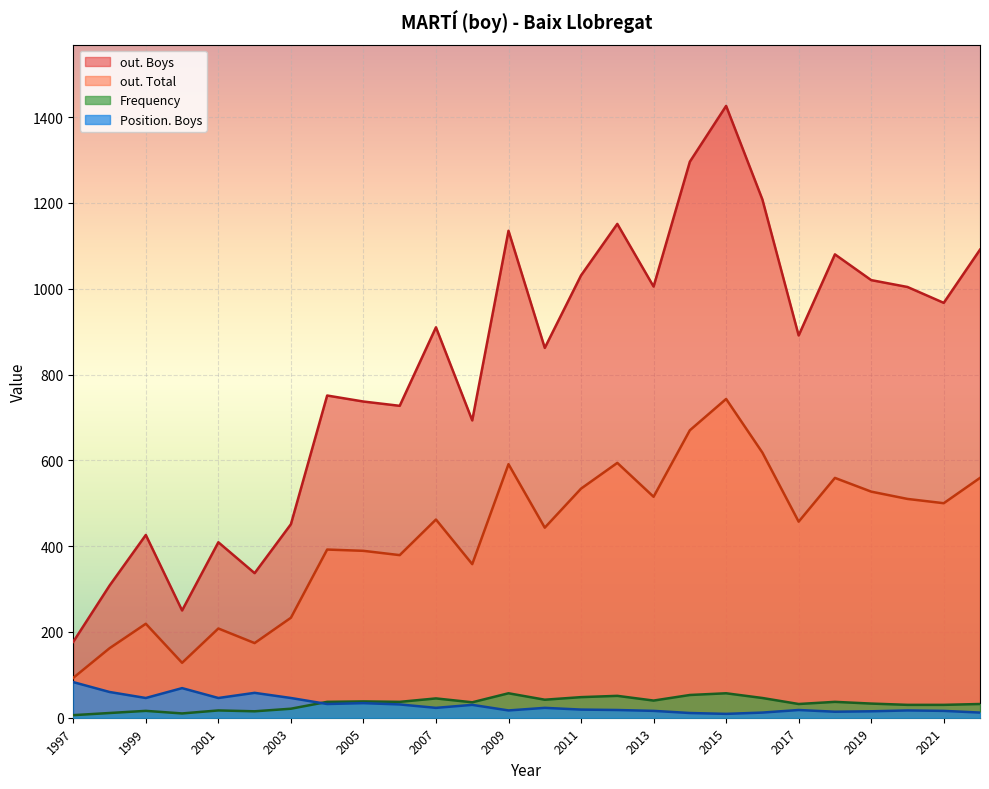

True or false: out. Boys has more than 1 interior local peaks.

True